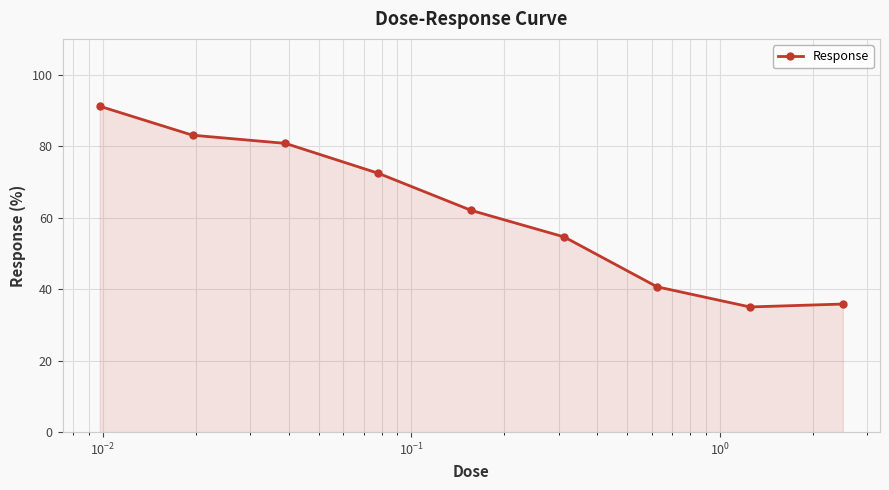

What is the maximum value shown in the chart?

91.2